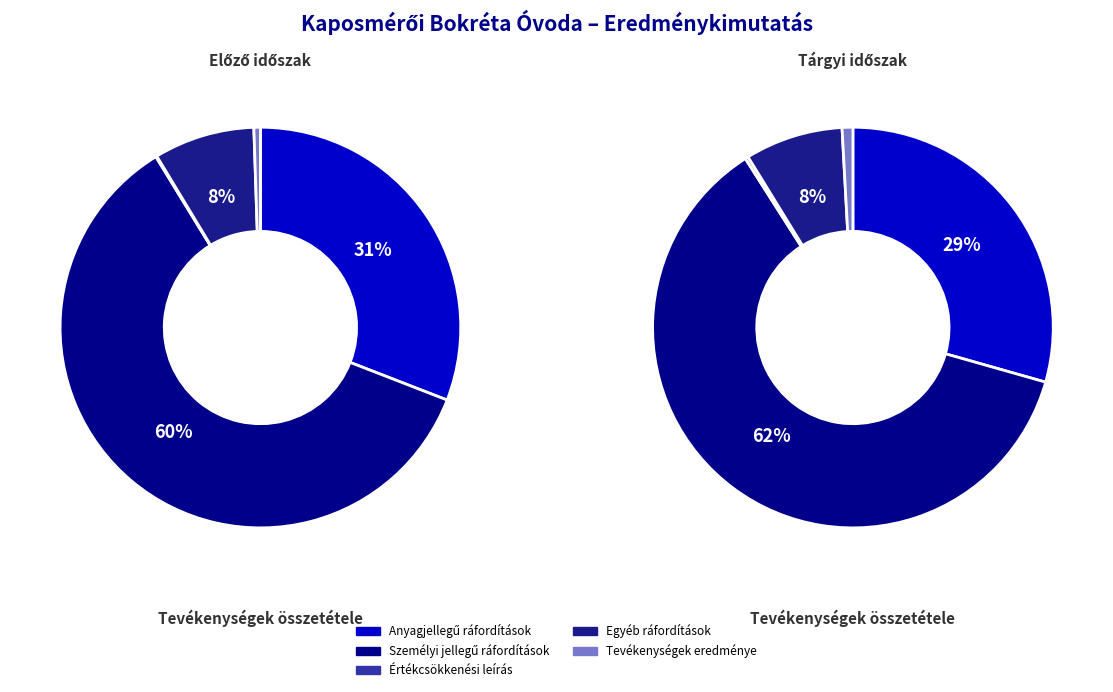

How many segments does this pie chart have?

5